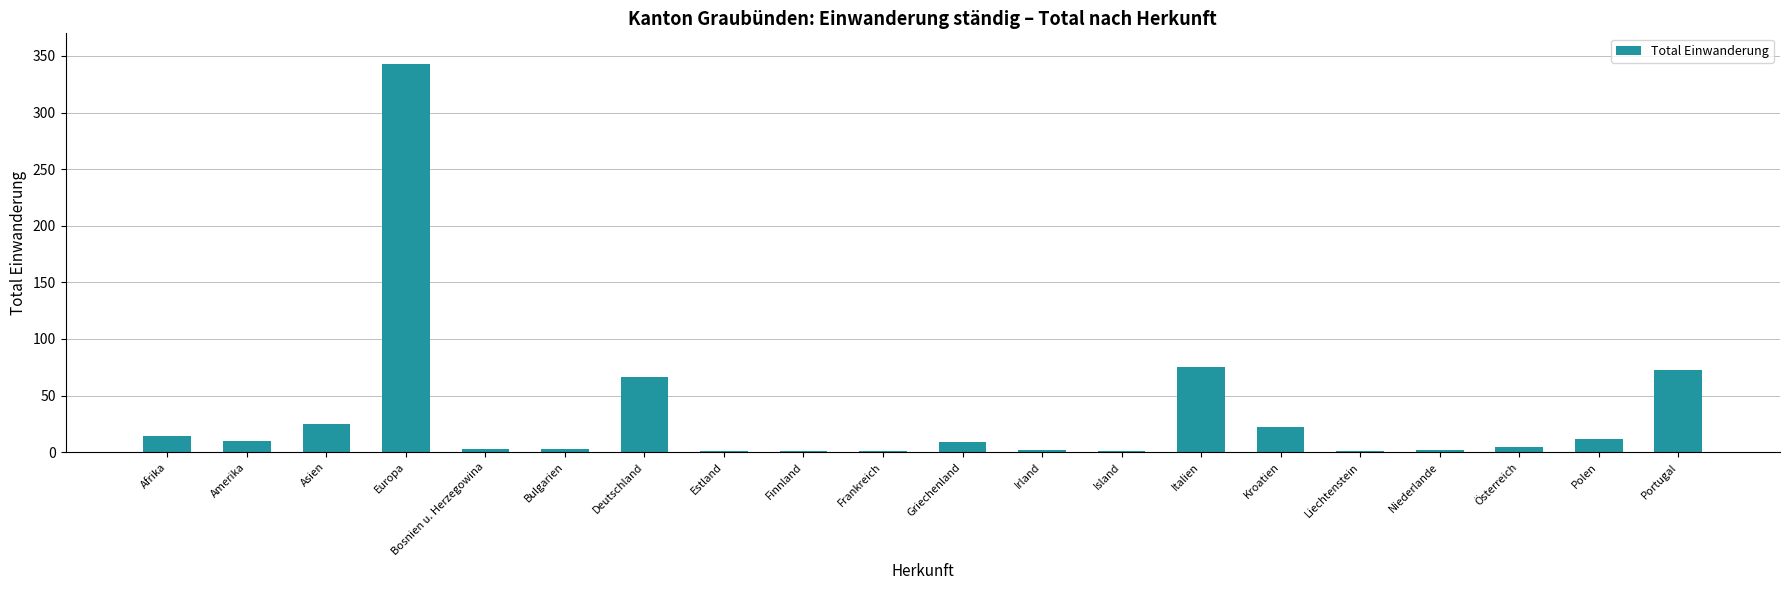

The chart shows a value of 73 at Portugal. True or false?

True